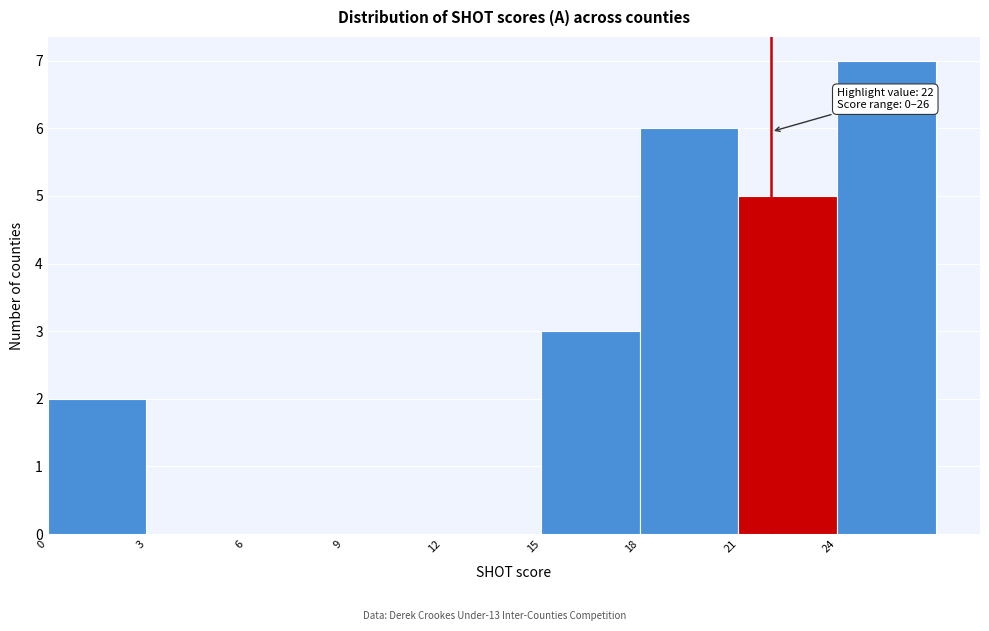

Which range on the x-axis has the tallest bar?

24 to 27